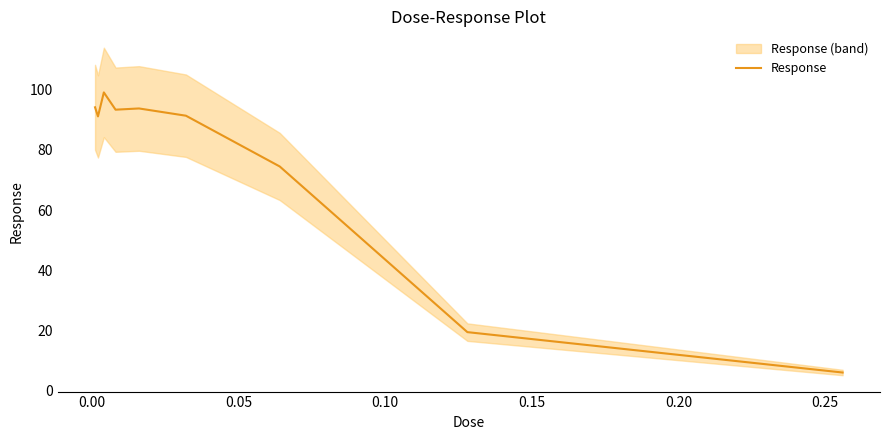

What is the lowest value of the Response series?

6.0